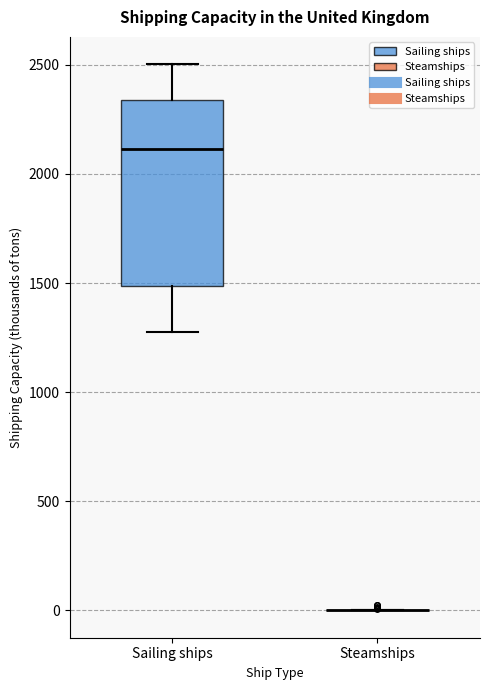

Reading left to right, transcribe this box plot: for each box, give where its median line is, the range the box spans, and where its two whiskers end, as read against the y-axis. The values are not printed on the chart, so give them approximately, as read against the axis.

Sailing ships: median 2100, box 1500 to 2350, whiskers 1300 to 2500
Steamships: box collapsed to a line at 0, whiskers 0 to 0